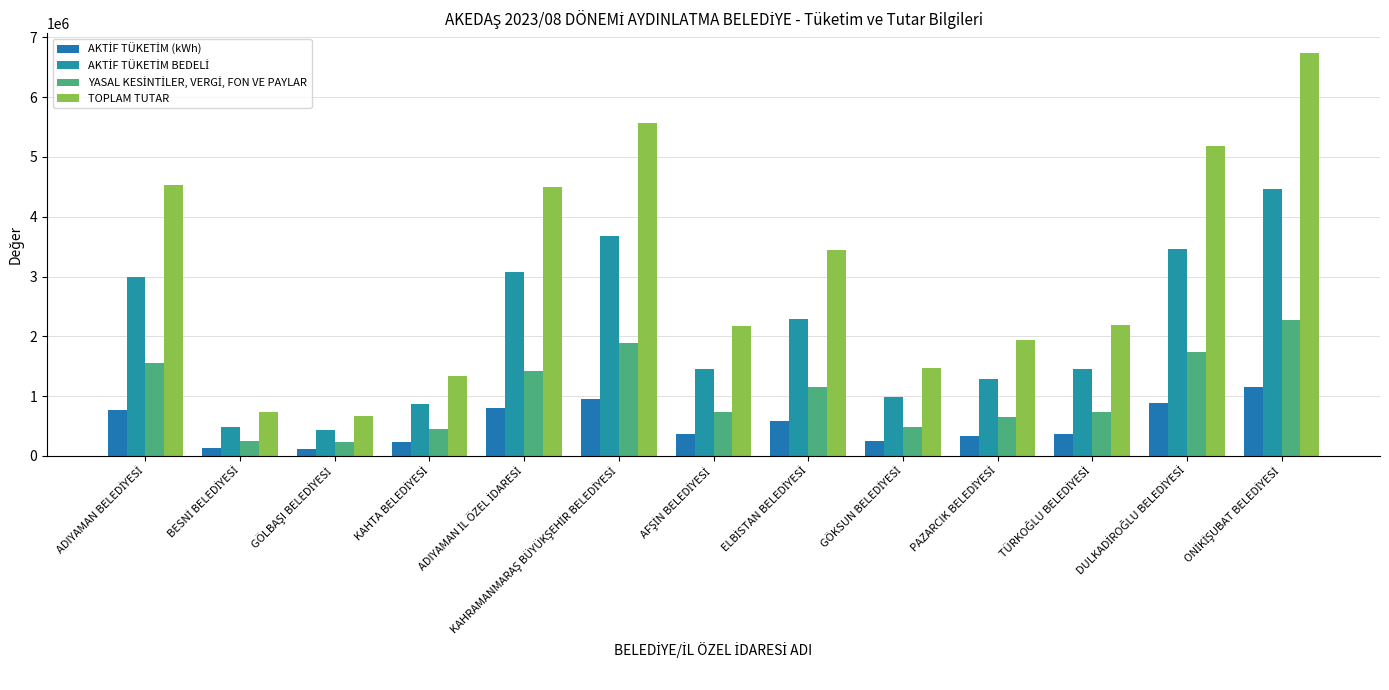

Reading left to right, extract all data points from this chart.

AKTİF TÜKETİM (kWh): ADIYAMAN BELEDİYESİ=767778.8	BESNİ BELEDİYESİ=125347.3	GÖLBAŞI BELEDİYESİ=111360.2	KAHTA BELEDİYESİ=224906.4	ADIYAMAN İL ÖZEL İDARESİ=792398.3	KAHRAMANMARAŞ BÜYÜKŞEHİR BELEDİYESİ=943821.5	AFŞİN BELEDİYESİ=371215.7	ELBİSTAN BELEDİYESİ=587543.8	GÖKSUN BELEDİYESİ=252371.6	PAZARCIK BELEDİYESİ=332387.5	TÜRKOĞLU BELEDİYESİ=372771.9	DULKADİROĞLU BELEDİYESİ=888279.3	ONİKİŞUBAT BELEDİYESİ=1148007.9
AKTİF TÜKETİM BEDELİ: ADIYAMAN BELEDİYESİ=2986997.2	BESNİ BELEDİYESİ=487656.2	GÖLBAŞI BELEDİYESİ=433240.1	KAHTA BELEDİYESİ=874984.8	ADIYAMAN İL ÖZEL İDARESİ=3082778.2	KAHRAMANMARAŞ BÜYÜKŞEHİR BELEDİYESİ=3671881.1	AFŞİN BELEDİYESİ=1444192.3	ELBİSTAN BELEDİYESİ=2285804.0	GÖKSUN BELEDİYESİ=981836.7	PAZARCIK BELEDİYESİ=1293133.8	TÜRKOĞLU BELEDİYESİ=1450246.7	DULKADİROĞLU BELEDİYESİ=3455797.1	ONİKİŞUBAT BELEDİYESİ=4466255.7
YASAL KESİNTİLER, VERGİ, FON VE PAYLAR: ADIYAMAN BELEDİYESİ=1549571.3	BESNİ BELEDİYESİ=253306.0	GÖLBAŞI BELEDİYESİ=225040.4	KAHTA BELEDİYESİ=453618.6	ADIYAMAN İL ÖZEL İDARESİ=1416481.2	KAHRAMANMARAŞ BÜYÜKŞEHİR BELEDİYESİ=1890722.4	AFŞİN BELEDİYESİ=727909.8	ELBİSTAN BELEDİYESİ=1154527.5	GÖKSUN BELEDİYESİ=484085.5	PAZARCIK BELEDİYESİ=640943.0	TÜRKOĞLU BELEDİYESİ=730948.9	DULKADİROĞLU BELEDİYESİ=1730705.0	ONİKİŞUBAT BELEDİYESİ=2265766.6
TOPLAM TUTAR: ADIYAMAN BELEDİYESİ=4536568.5	BESNİ BELEDİYESİ=740962.2	GÖLBAŞI BELEDİYESİ=658280.4	KAHTA BELEDİYESİ=1328603.4	ADIYAMAN İL ÖZEL İDARESİ=4499259.3	KAHRAMANMARAŞ BÜYÜKŞEHİR BELEDİYESİ=5562603.5	AFŞİN BELEDİYESİ=2172102.1	ELBİSTAN BELEDİYESİ=3440331.5	GÖKSUN BELEDİYESİ=1465922.3	PAZARCIK BELEDİYESİ=1934076.8	TÜRKOĞLU BELEDİYESİ=2181195.6	DULKADİROĞLU BELEDİYESİ=5186502.1	ONİKİŞUBAT BELEDİYESİ=6732022.3